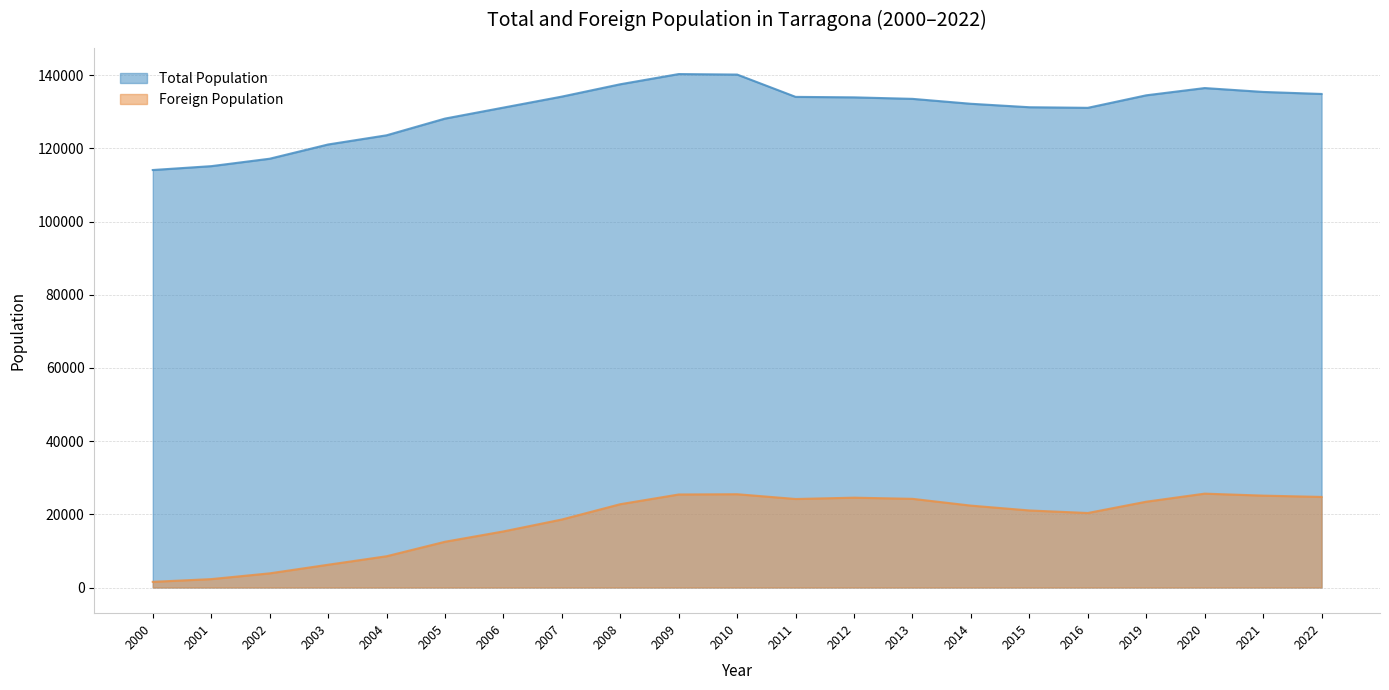

Which category has the highest value across all series?

2009